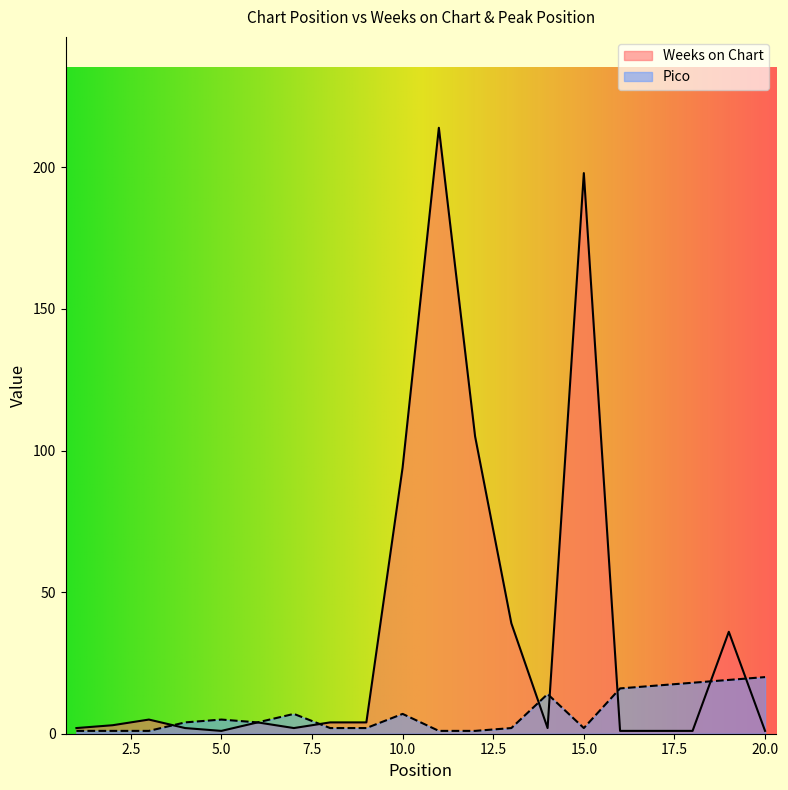

Where is the first local minimum for Pico?

6